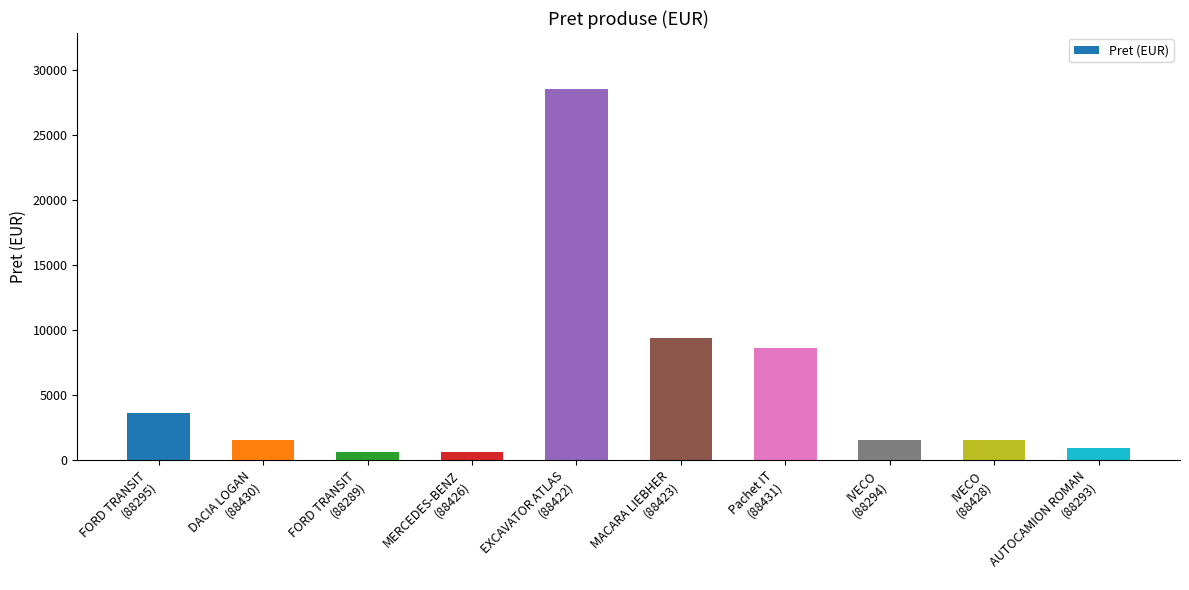

What position from the right is Pachet IT
(88431)?

4